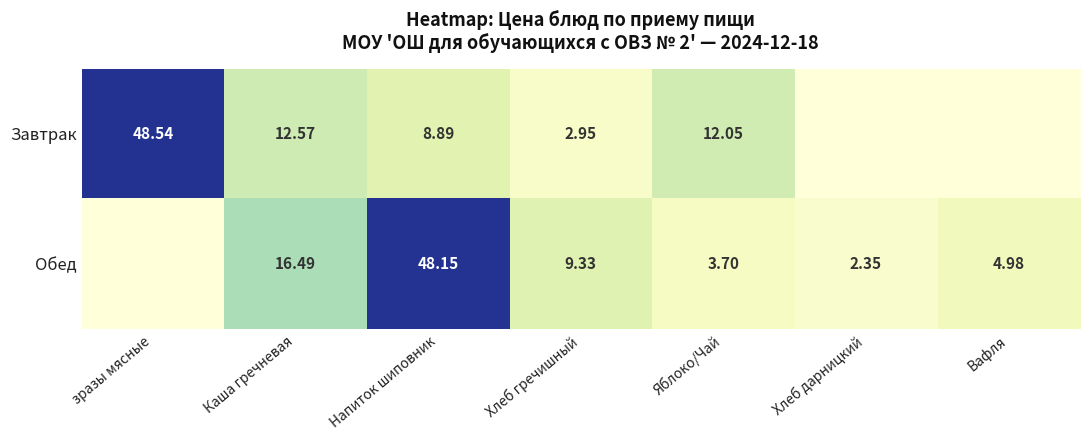

Rank the series at Напиток шиповник from lowest to highest value.

Завтрак, Обед